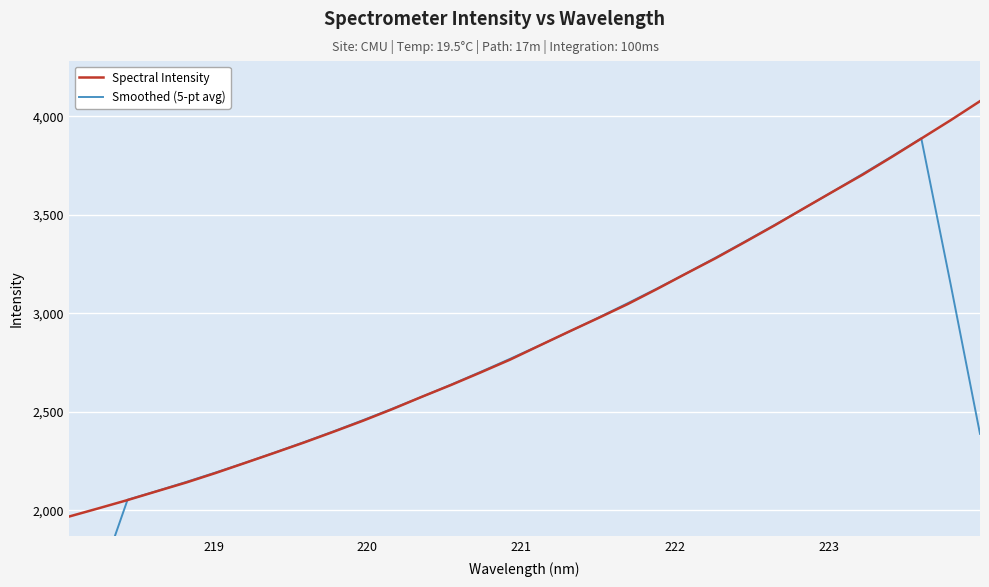

What is the maximum value for Spectral Intensity?

4077.1